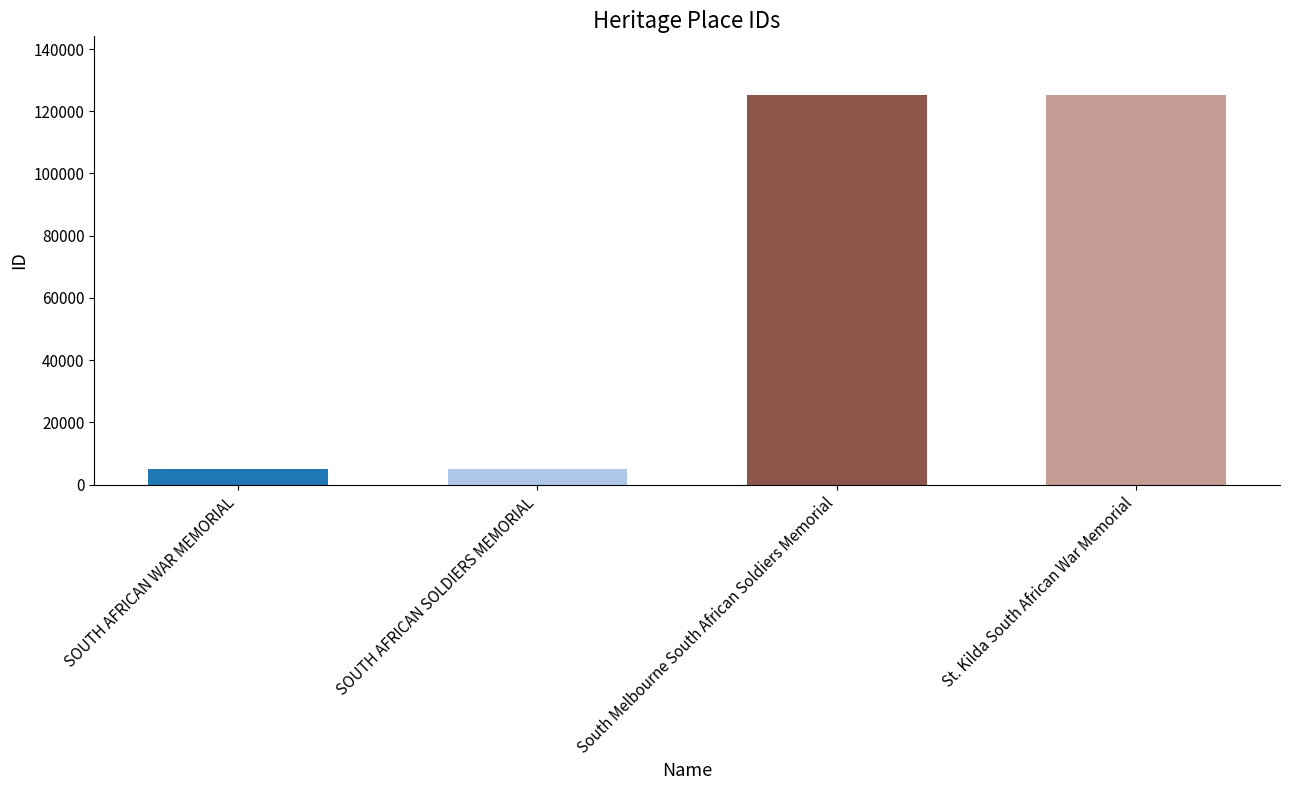

What is the label of the 4th bar from the left?

St. Kilda South African War Memorial